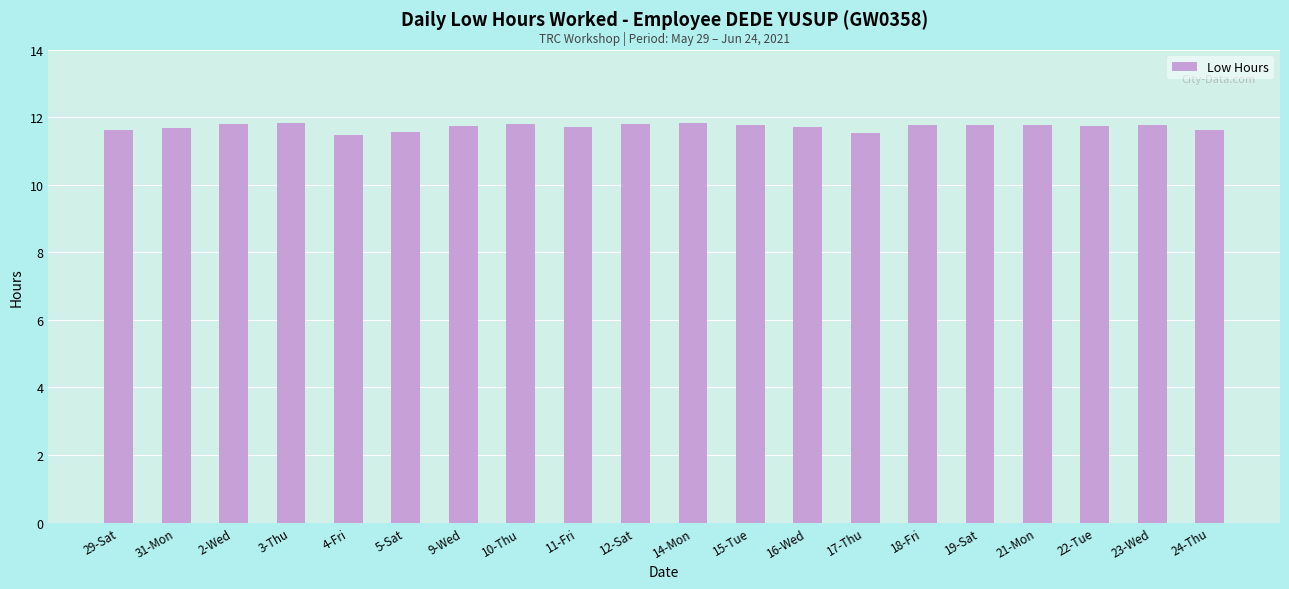

The value at 10-Thu is 11.8. True or false?

True